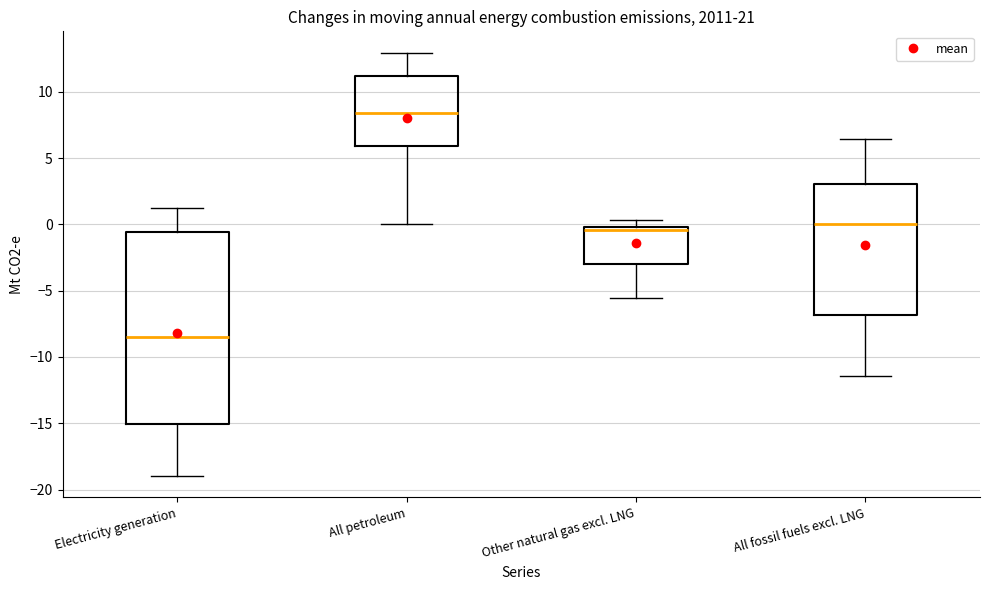

Comparing the boxes themselves (not the whiskers), which one is the tallest?

Electricity generation